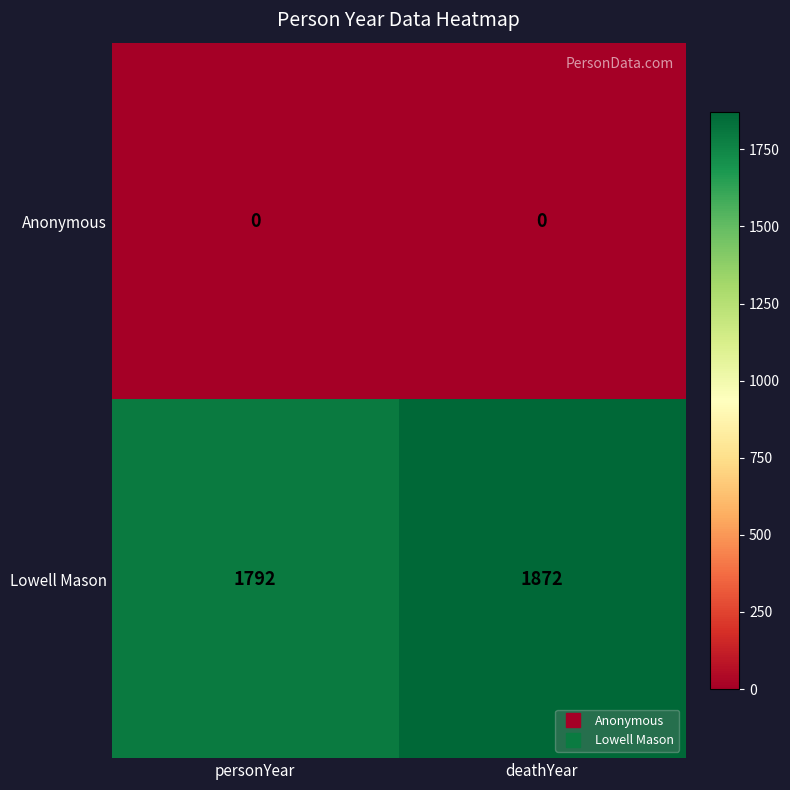

What is the difference between the Lowell Mason values at personYear and deathYear?

80